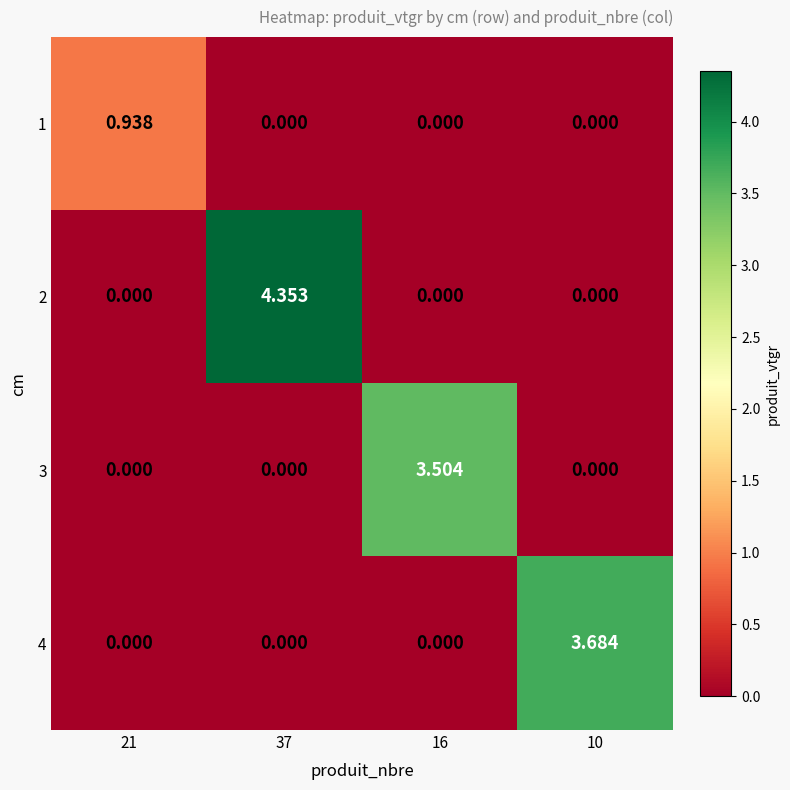

List the series in order of their peak value, highest first.

2, 4, 3, 1